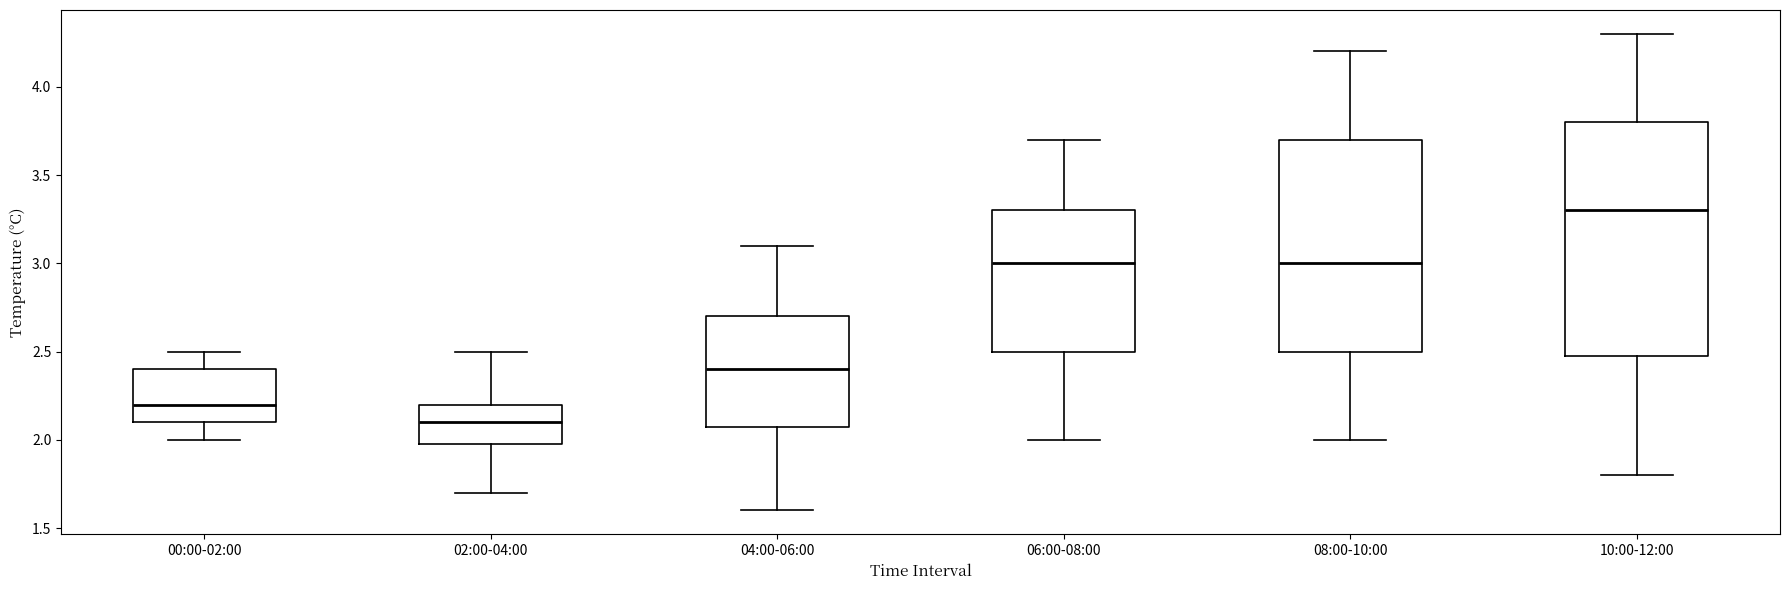

Reading left to right, read every box against the y-axis: the position of its median line, the range the box covers, and the ends of its whiskers. The values are not printed on the chart, so give them approximately, as read against the axis.

00:00-02:00: median 2.2, box 2.1 to 2.4, whiskers 2.0 to 2.5
02:00-04:00: median 2.1, box 2.0 to 2.2, whiskers 1.7 to 2.5
04:00-06:00: median 2.4, box 2.1 to 2.7, whiskers 1.6 to 3.1
06:00-08:00: median 3.0, box 2.5 to 3.3, whiskers 2.0 to 3.7
08:00-10:00: median 3.0, box 2.5 to 3.7, whiskers 2.0 to 4.2
10:00-12:00: median 3.3, box 2.5 to 3.8, whiskers 1.8 to 4.3